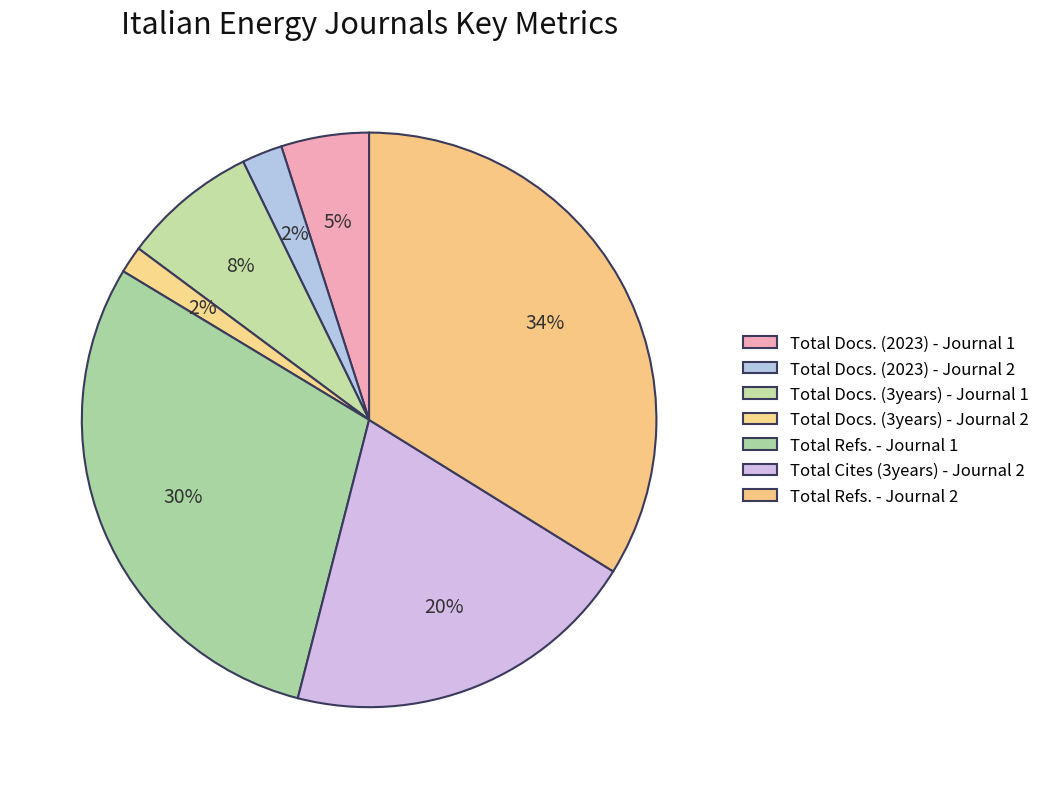

Rank the categories by value from lowest to highest.

Total Docs. (3years) - Journal 2, Total Docs. (2023) - Journal 2, Total Docs. (2023) - Journal 1, Total Docs. (3years) - Journal 1, Total Cites (3years) - Journal 2, Total Refs. - Journal 1, Total Refs. - Journal 2